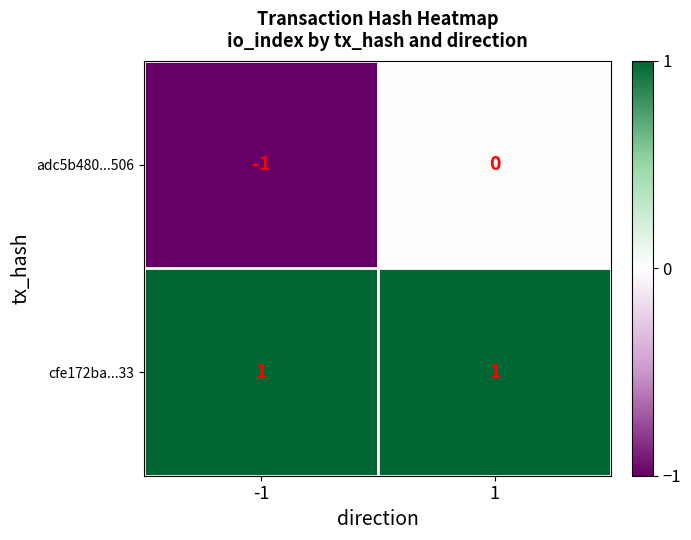

Which series changed the most between -1 and 1?

adc5b480...506